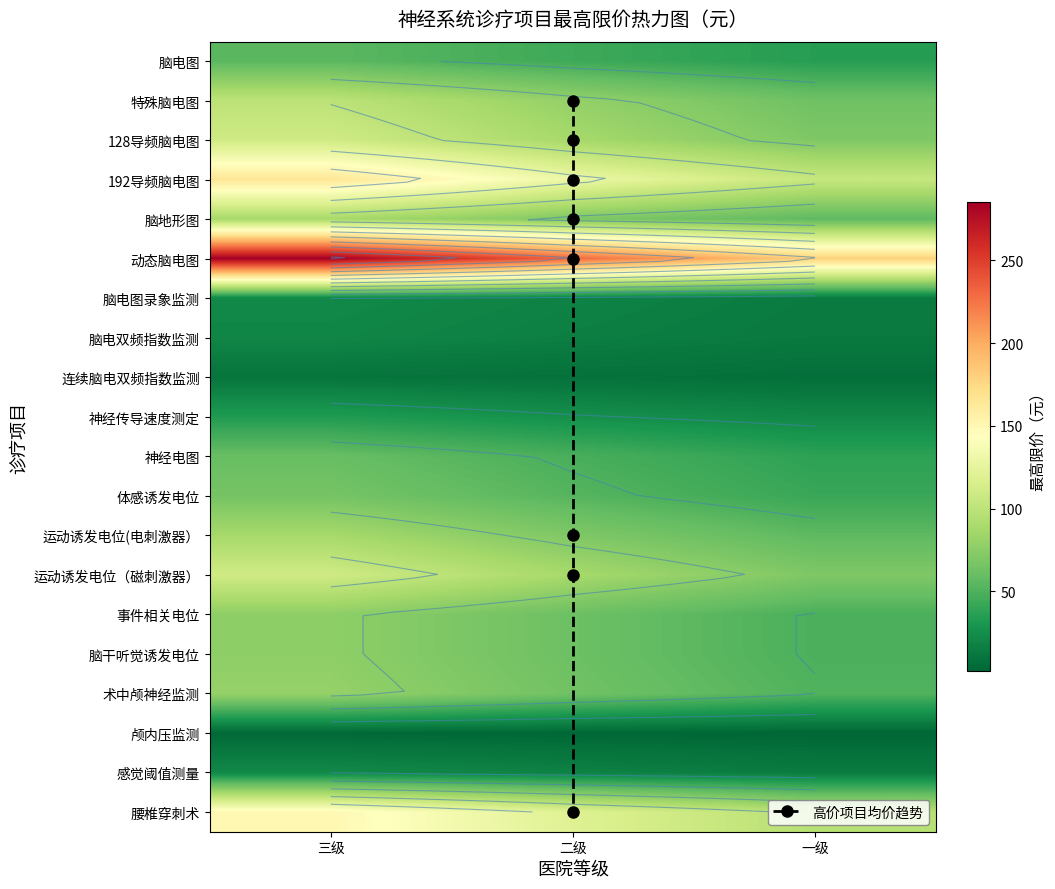

What is the spread (max minus min) of values at 三级?

281.5